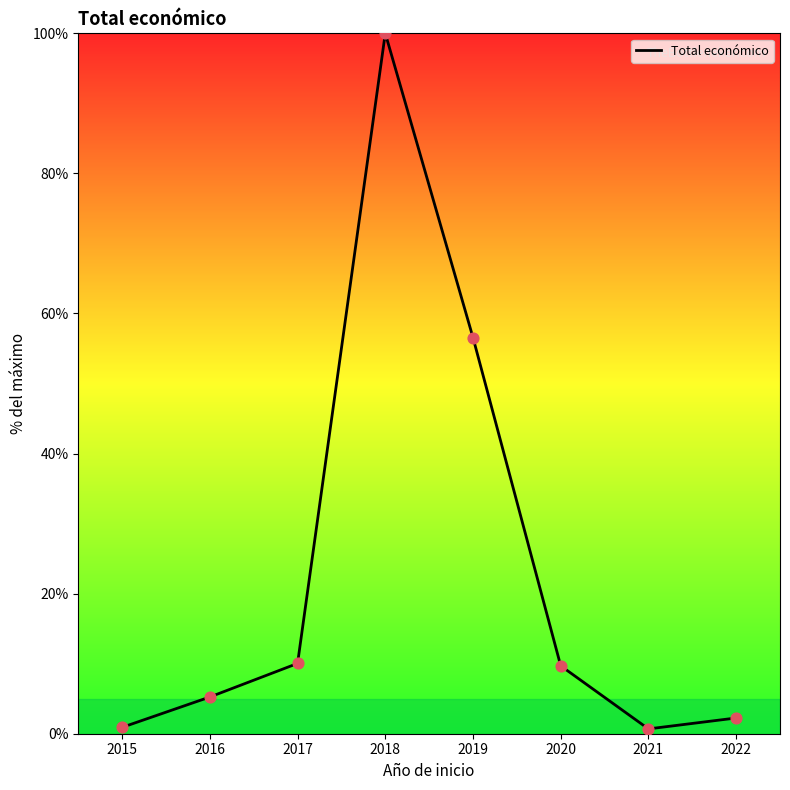

What is the ratio of the value at 2017 to the value at 2019?

0.2